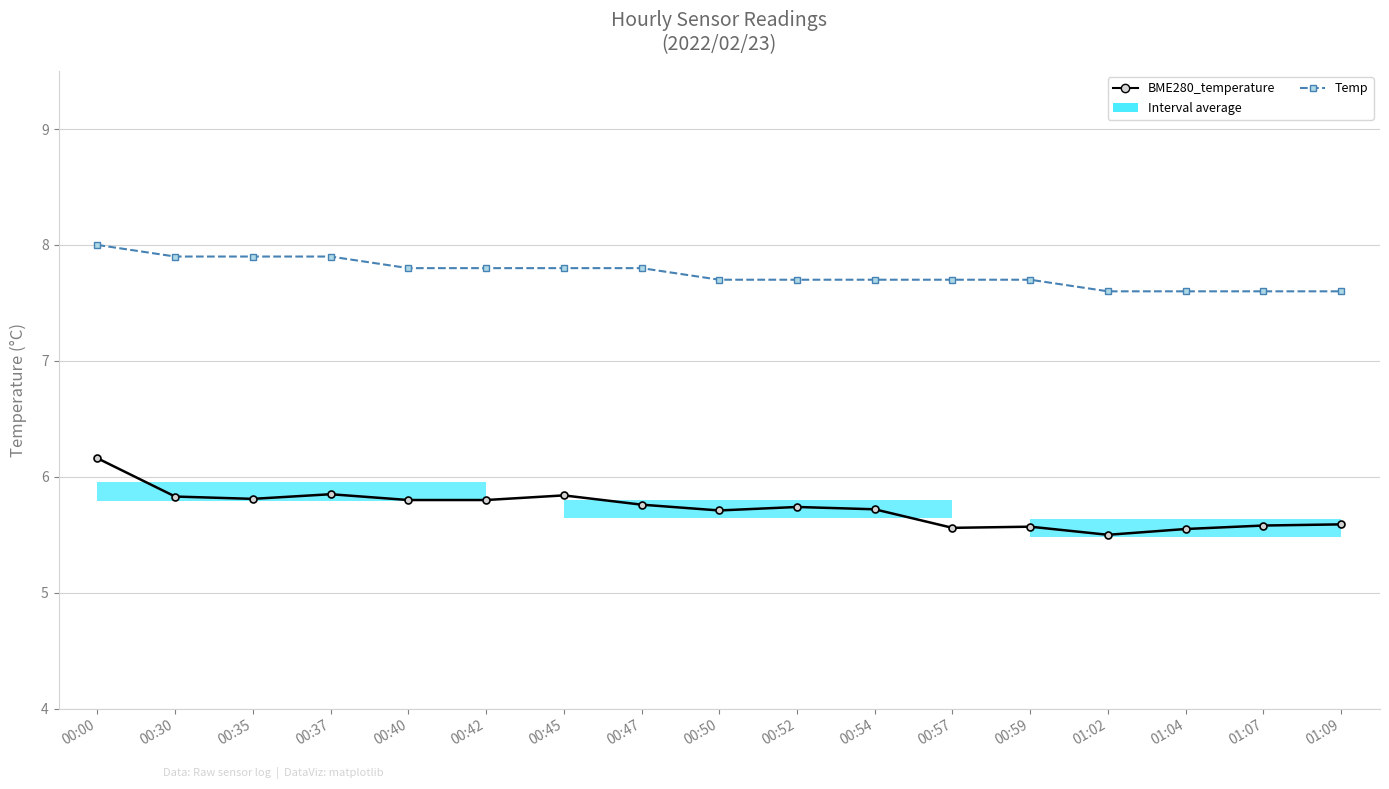

At which label is BME280_temperature closest to 5?

01:02